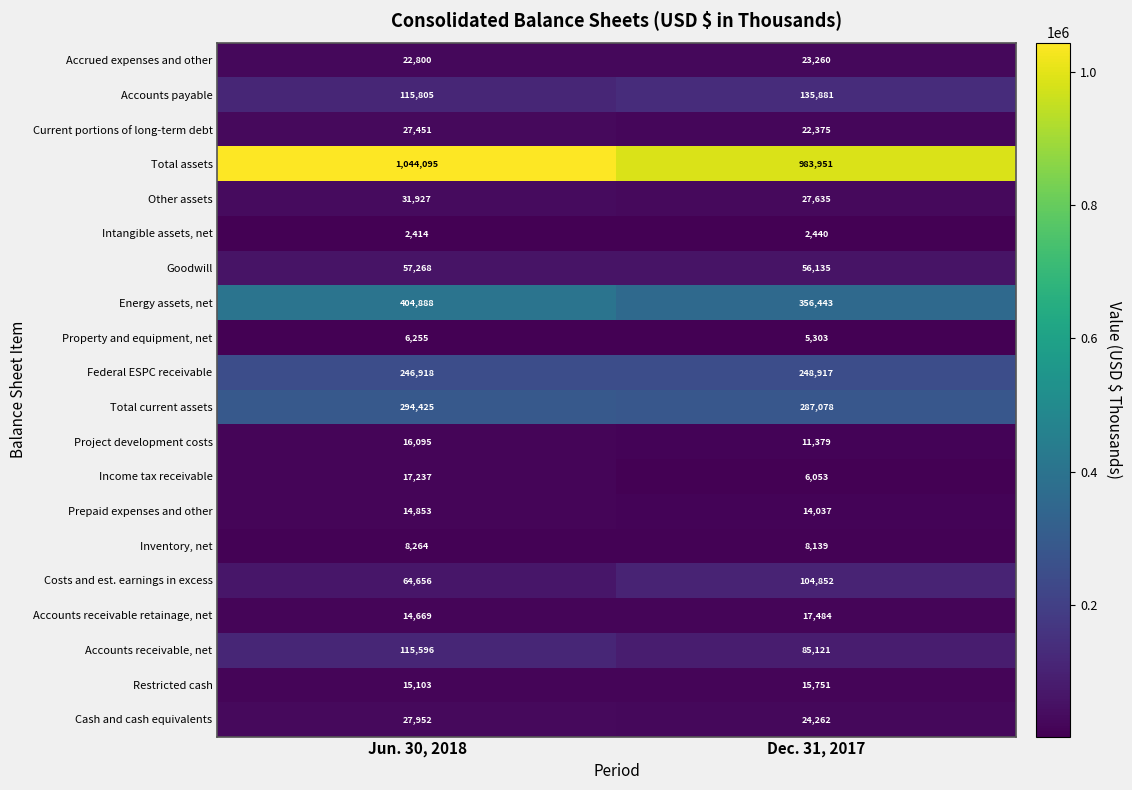

At Jun. 30, 2018, list the series in order from largest to smallest.

Total assets, Energy assets, net, Total current assets, Federal ESPC receivable, Accounts payable, Accounts receivable, net, Costs and est. earnings in excess, Goodwill, Other assets, Cash and cash equivalents, Current portions of long-term debt, Accrued expenses and other, Income tax receivable, Project development costs, Restricted cash, Prepaid expenses and other, Accounts receivable retainage, net, Inventory, net, Property and equipment, net, Intangible assets, net